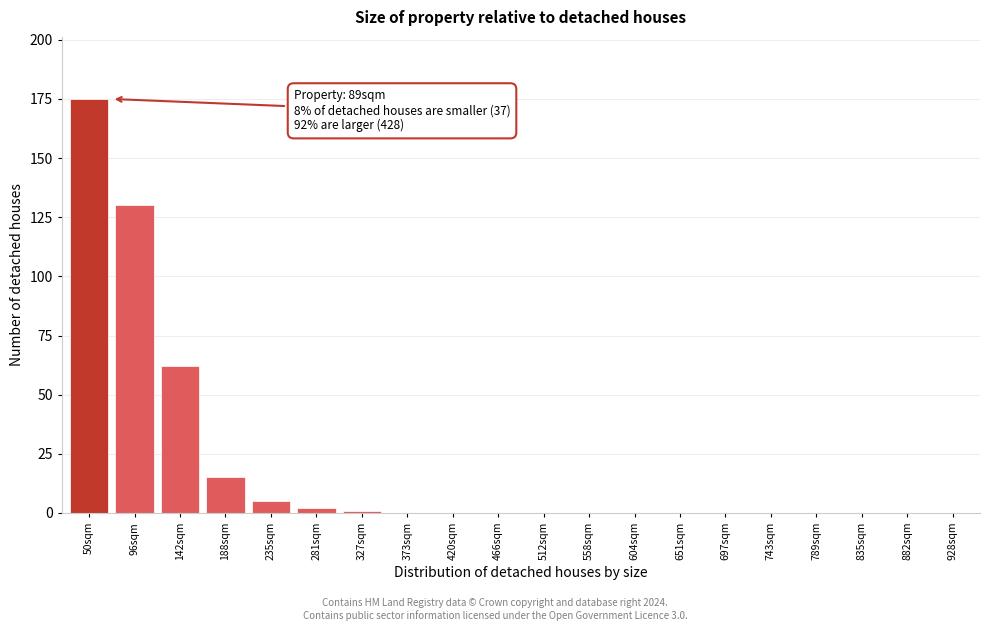

Reading right to left, what are all the values shown in this chart?

928sqm=0	882sqm=0	835sqm=0	789sqm=0	743sqm=0	697sqm=0	651sqm=0	604sqm=0	558sqm=0	512sqm=0	466sqm=0	420sqm=0	373sqm=0	327sqm=1	281sqm=2	235sqm=5	188sqm=15	142sqm=62	96sqm=130	50sqm=175